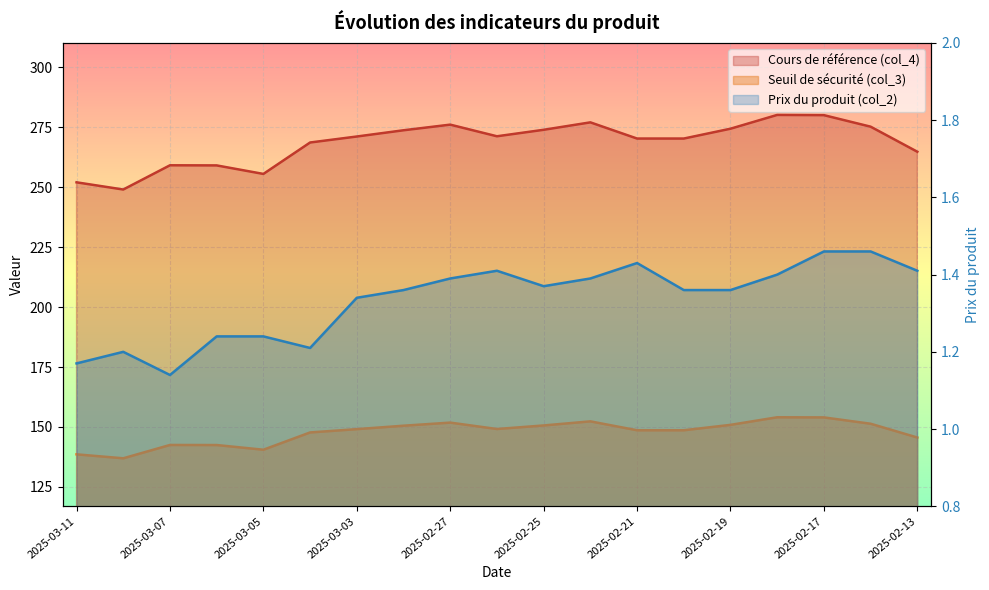

What is the minimum value for Prix du produit (col_2)?

1.1